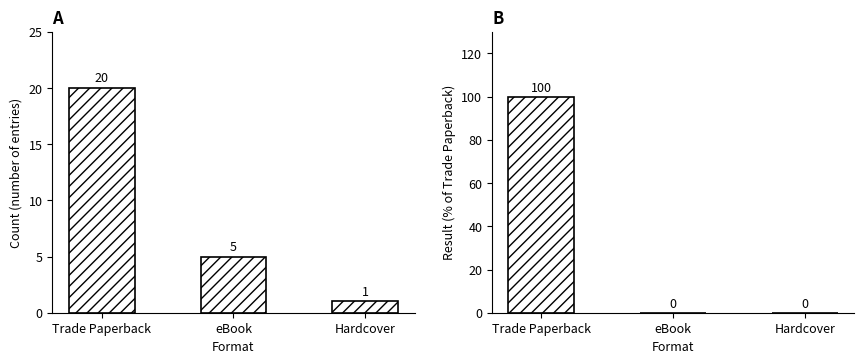

What is the sum of the Result (% of max) values at Trade Paperback and eBook?

100